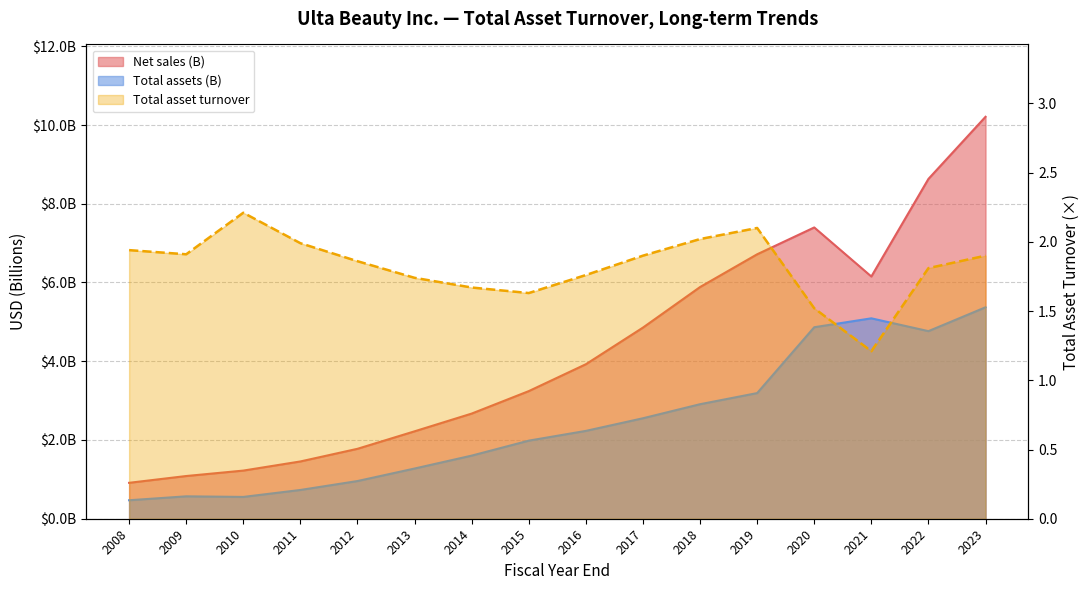

The value of Net sales at 2019 is 6.7. True or false?

True